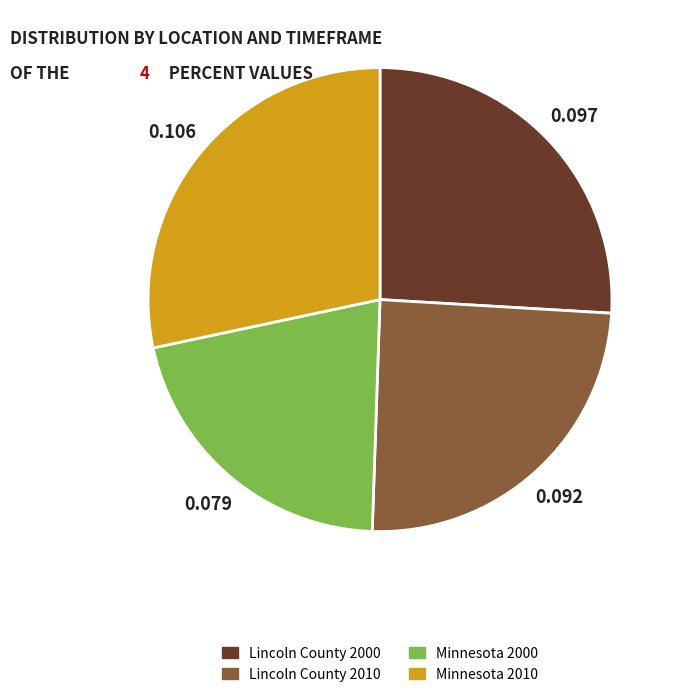

How many slices are in this pie chart?

4